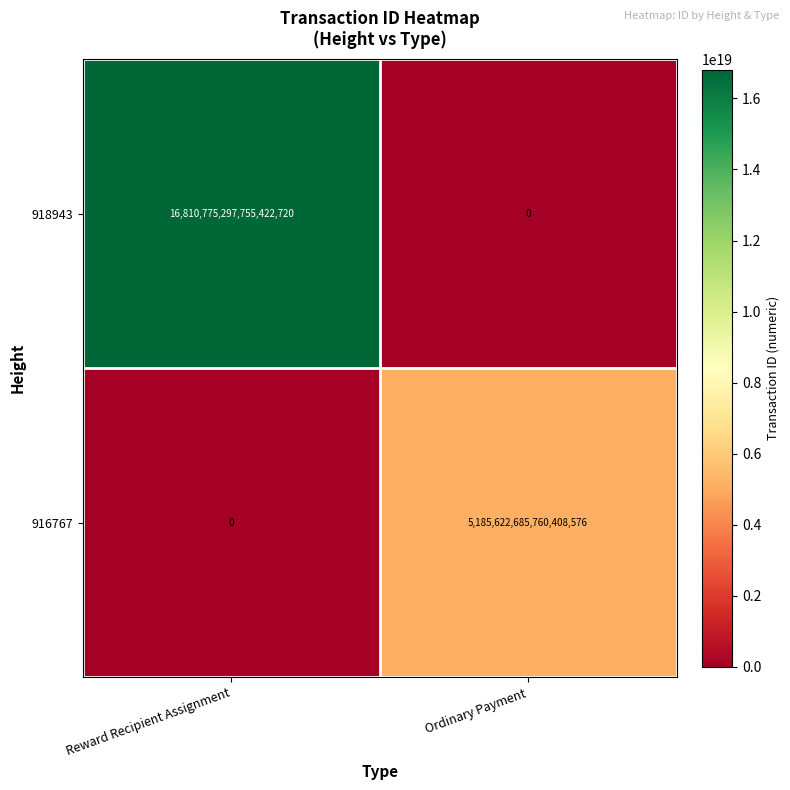

At which category is the sum across all series the highest?

Reward Recipient Assignment